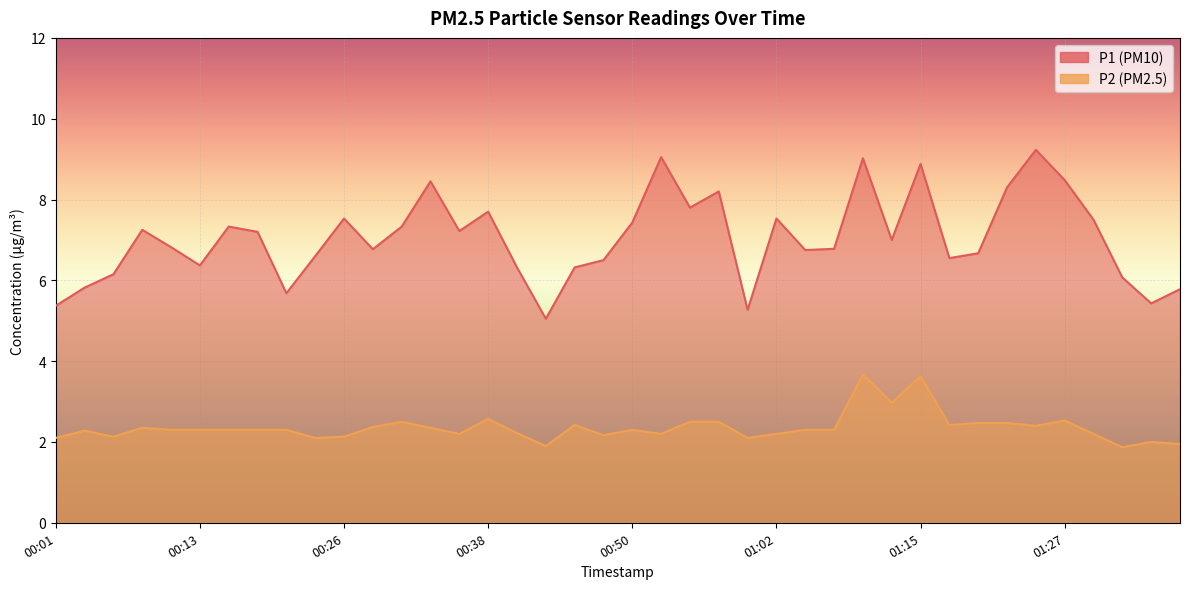

What are all the series names shown in the legend?

P1, P2